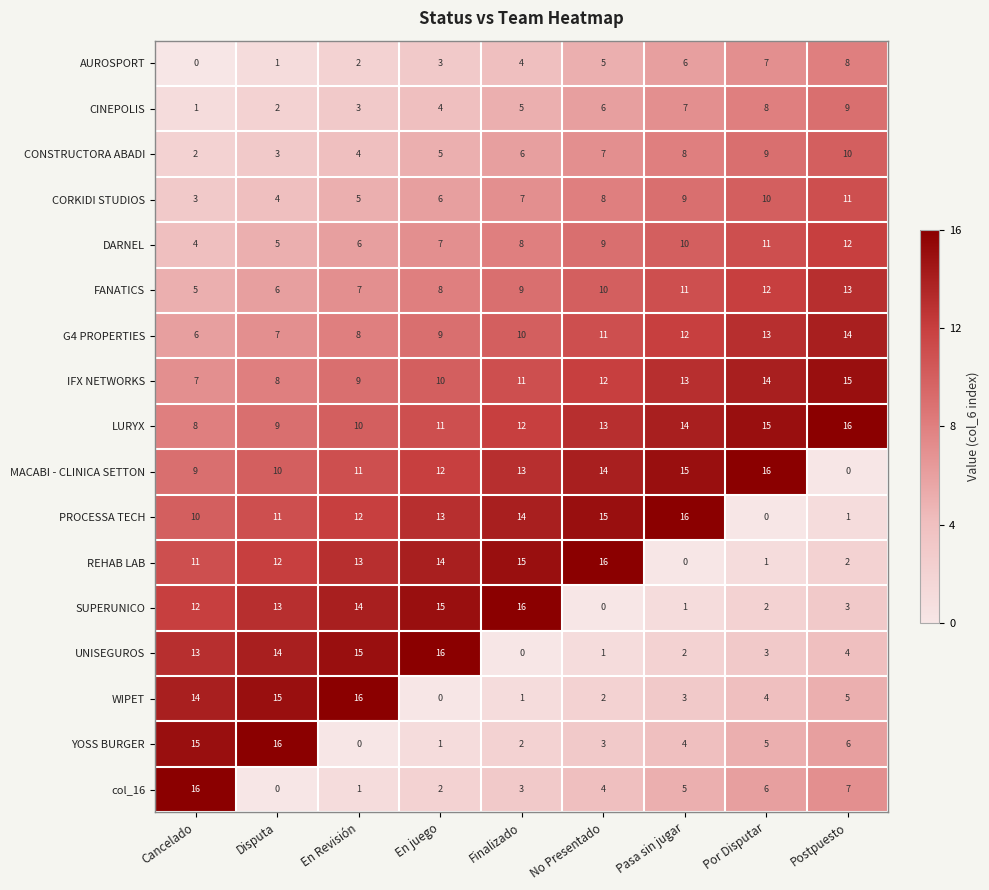

What is the approximate value of MACABI - CLINICA SETTON at Cancelado, to the nearest 10?

10